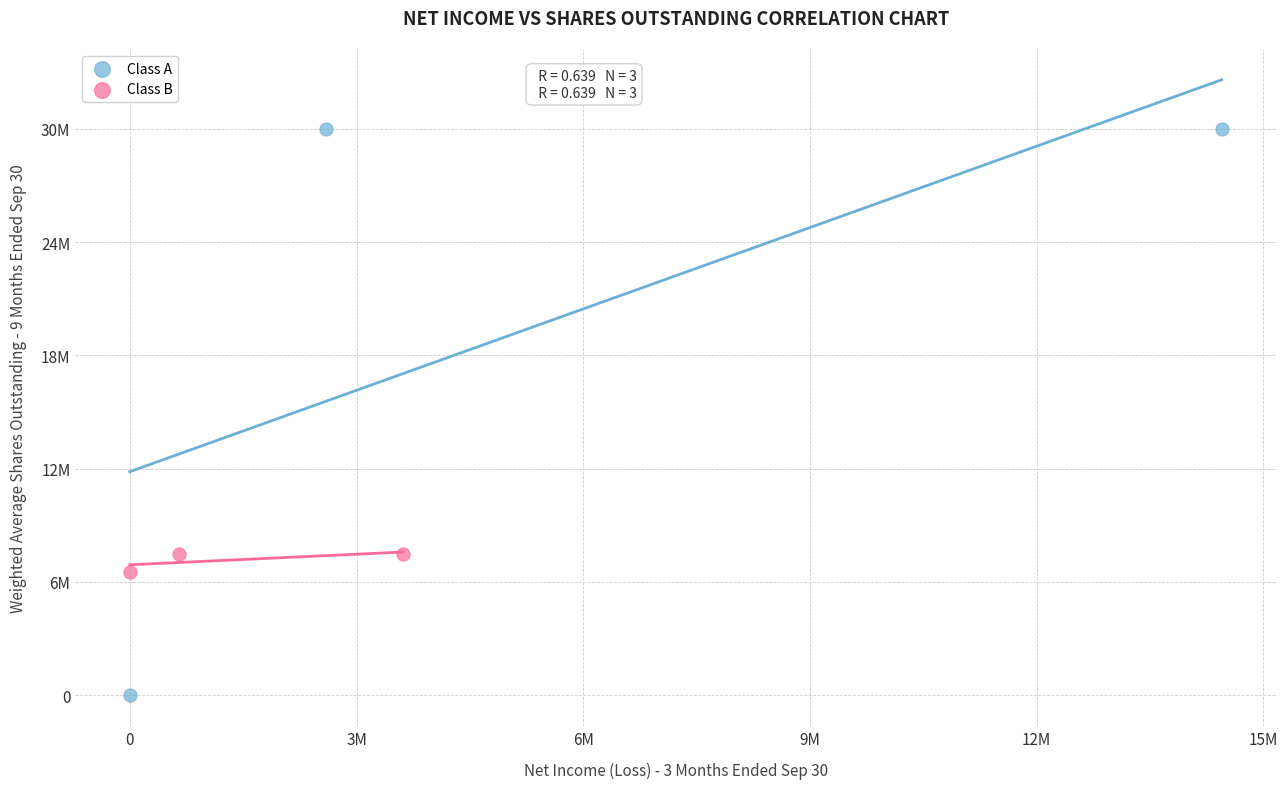

Which series reaches the minimum Y coordinate?

Class A